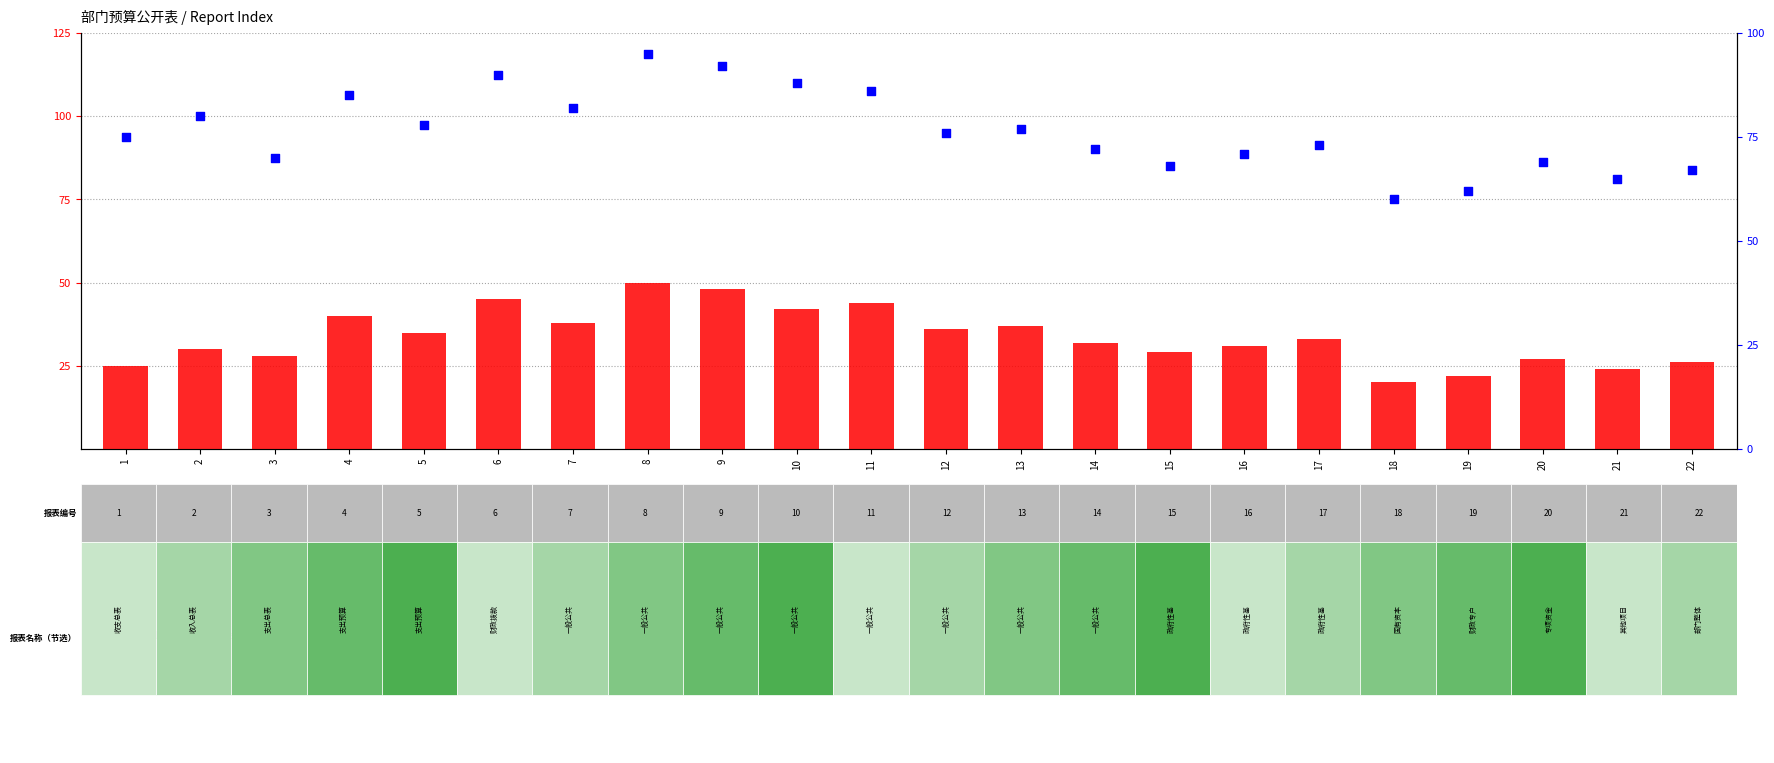

Which series contains the lowest Y value?

count